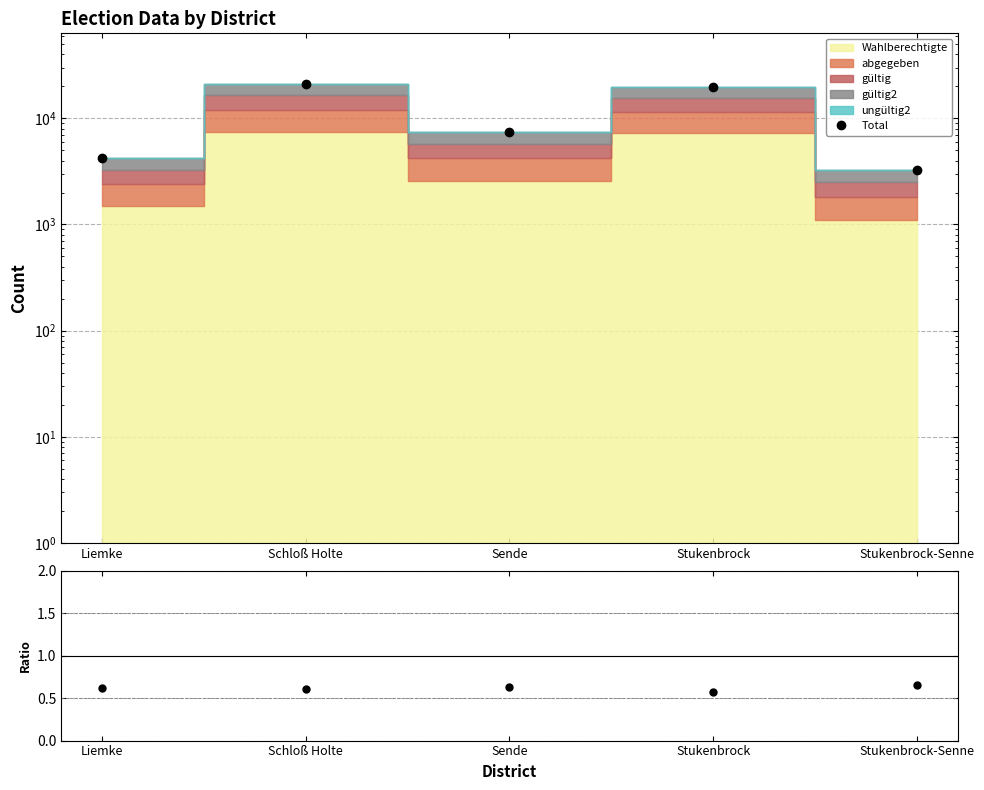

What is the total value across all series at Schloß Holte?

21024.6